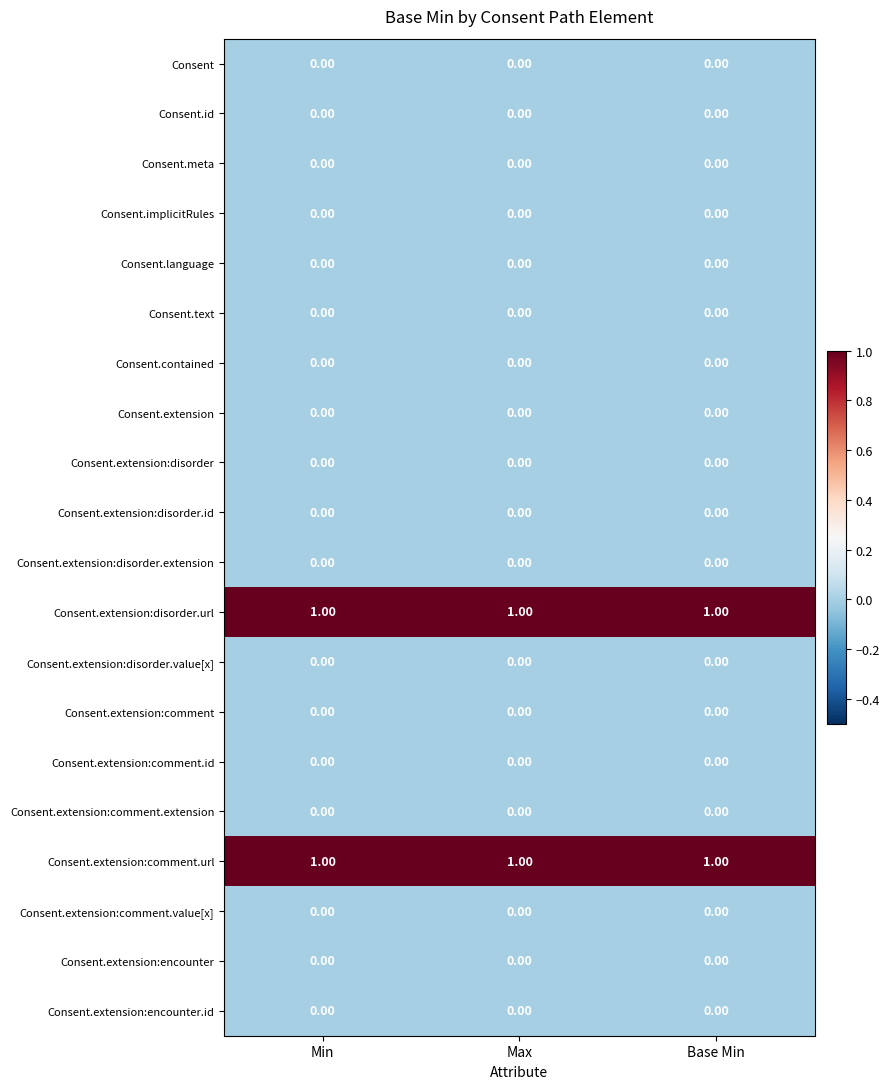

At how many categories does at least one series exceed 0?

3